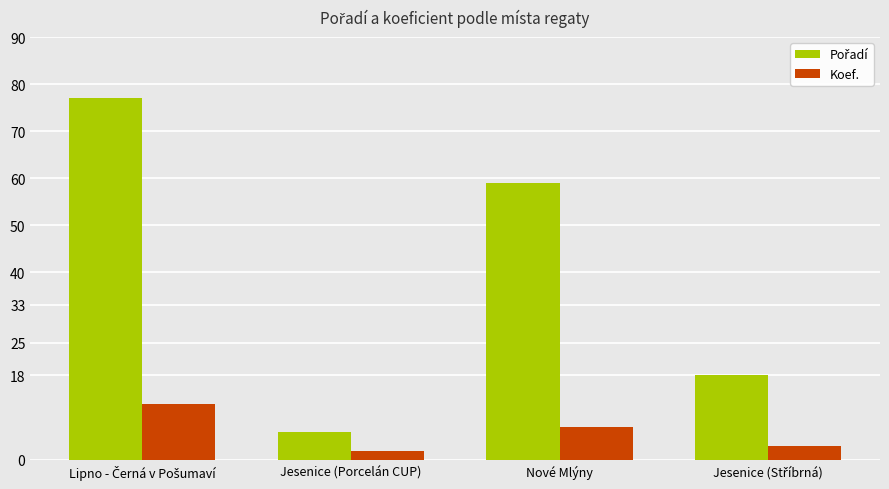

What is the difference between the maximum and second lowest values in the Koef. series?

9